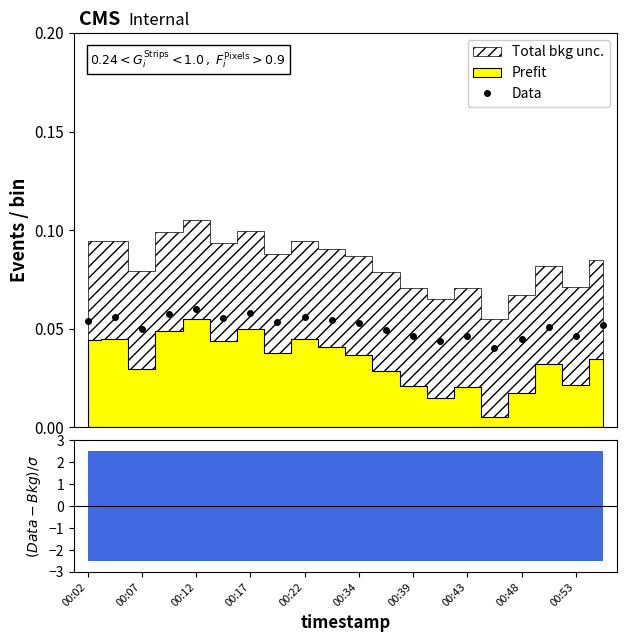

At which category does the chart reach its minimum across all series?

15